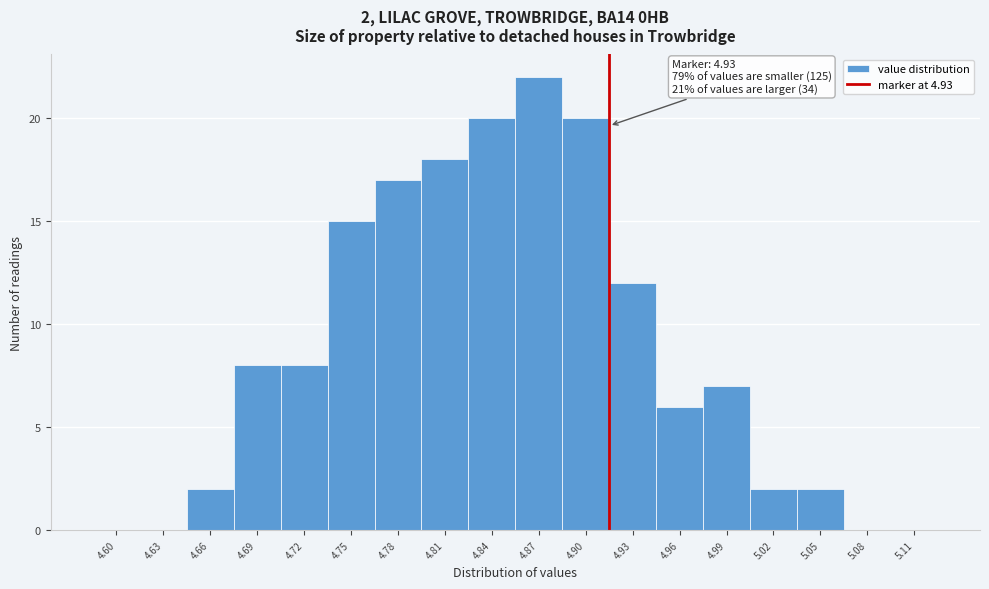

Reading left to right, extract all data points from this chart.

4.60=0	4.63=0	4.66=2	4.69=8	4.72=8	4.75=15	4.78=17	4.81=18	4.84=20	4.87=22	4.90=20	4.93=12	4.96=6	4.99=7	5.02=2	5.05=2	5.08=0	5.11=0